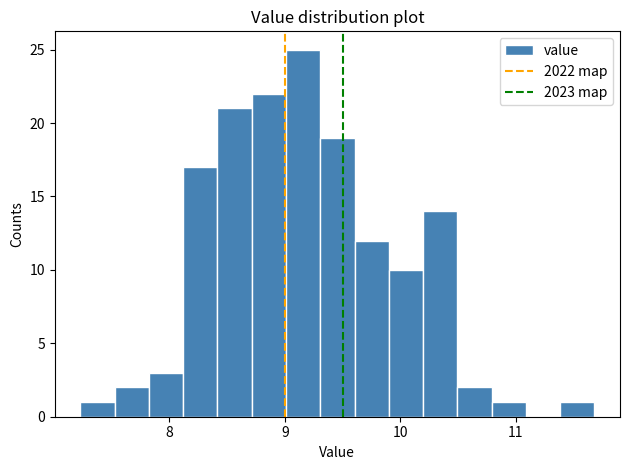

Around what value on the x-axis is the tallest bar? Give the approximate position of its centre, as read against the axis.

9.2